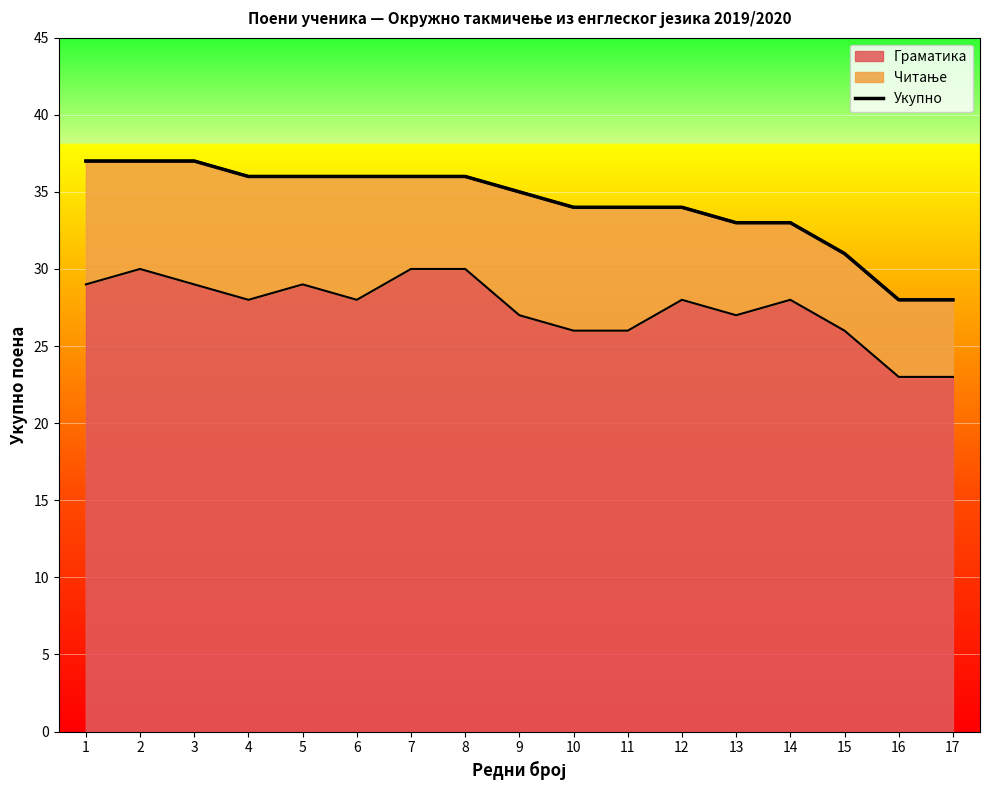

List the labels in order of value, smallest first.

16, 17, 15, 13, 14, 10, 11, 12, 9, 4, 5, 6, 7, 8, 1, 2, 3